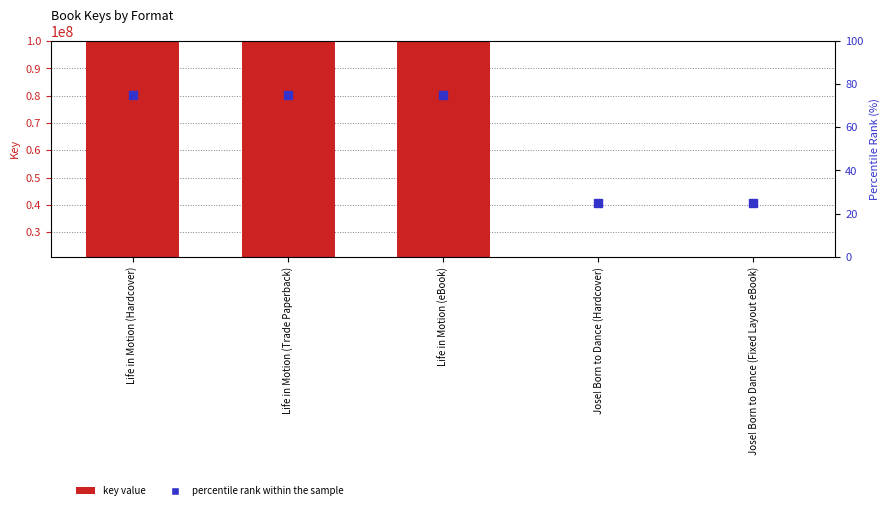

Is the value of percentile rank within the sample at Life in Motion (Trade Paperback) greater than the value of key value at Jose! Born to Dance (Hardcover)?

No